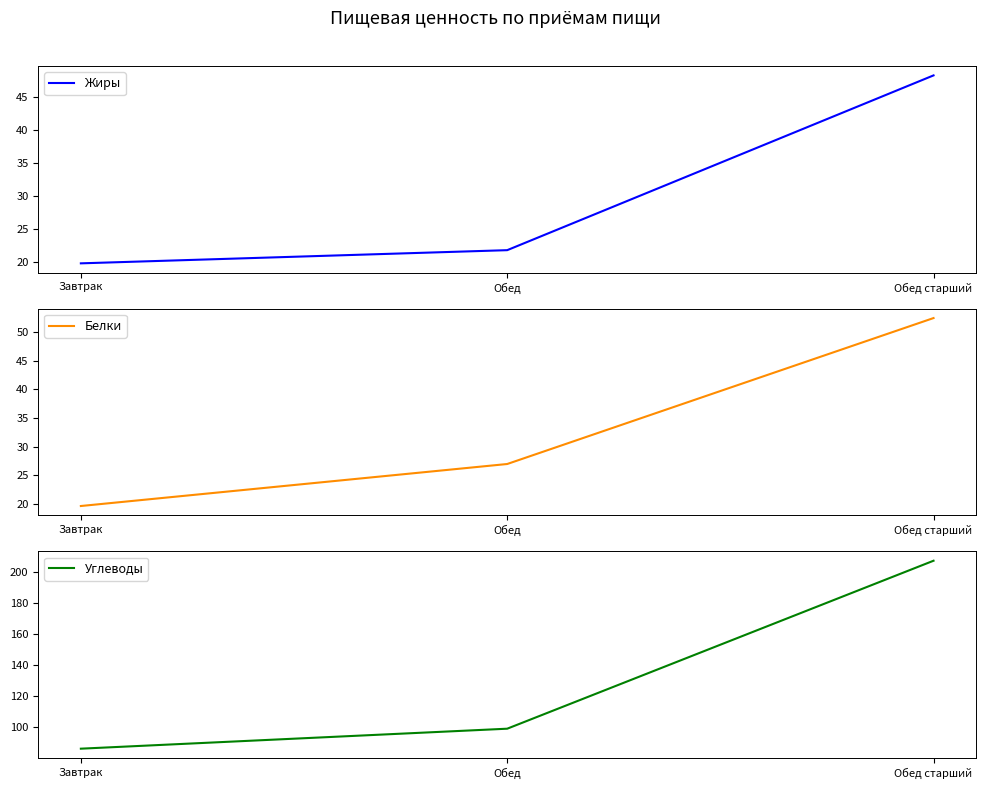

What is the label of the 3rd point from the right?

Завтрак